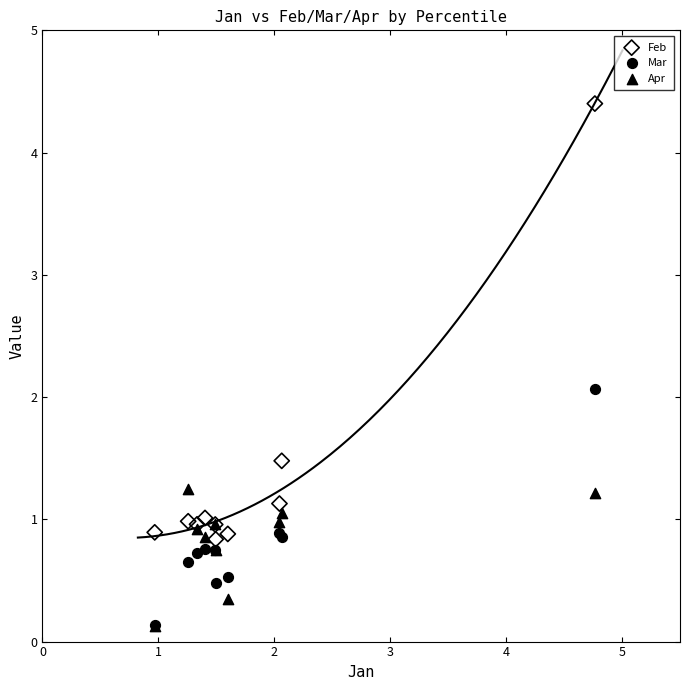

What are all the series names shown in the legend?

Feb, Mar, Apr